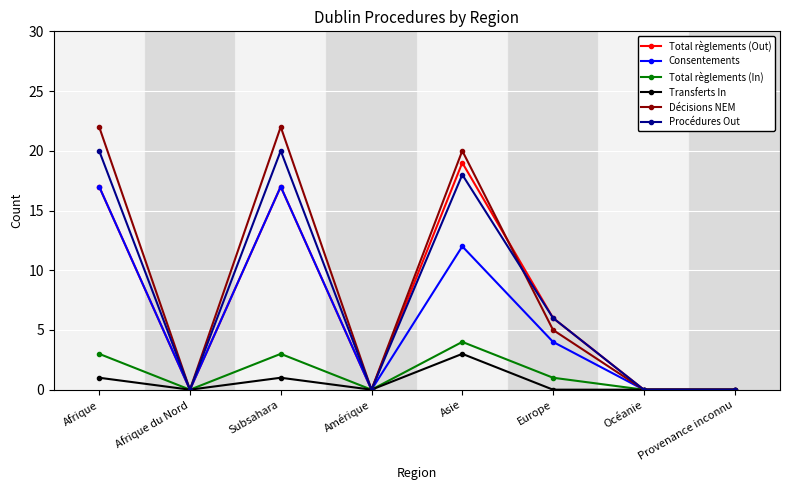

Reading left to right, list all the values displayed in this chart.

Total règlements (Out): Afrique=17	Afrique du Nord=0	Subsahara=17	Amérique=0	Asie=19	Europe=6	Océanie=0	Provenance inconnu=0
Consentements: Afrique=17	Afrique du Nord=0	Subsahara=17	Amérique=0	Asie=12	Europe=4	Océanie=0	Provenance inconnu=0
Total règlements (In): Afrique=3	Afrique du Nord=0	Subsahara=3	Amérique=0	Asie=4	Europe=1	Océanie=0	Provenance inconnu=0
Transferts In: Afrique=1	Afrique du Nord=0	Subsahara=1	Amérique=0	Asie=3	Europe=0	Océanie=0	Provenance inconnu=0
Décisions NEM: Afrique=22	Afrique du Nord=0	Subsahara=22	Amérique=0	Asie=20	Europe=5	Océanie=0	Provenance inconnu=0
Procédures Out: Afrique=20	Afrique du Nord=0	Subsahara=20	Amérique=0	Asie=18	Europe=6	Océanie=0	Provenance inconnu=0